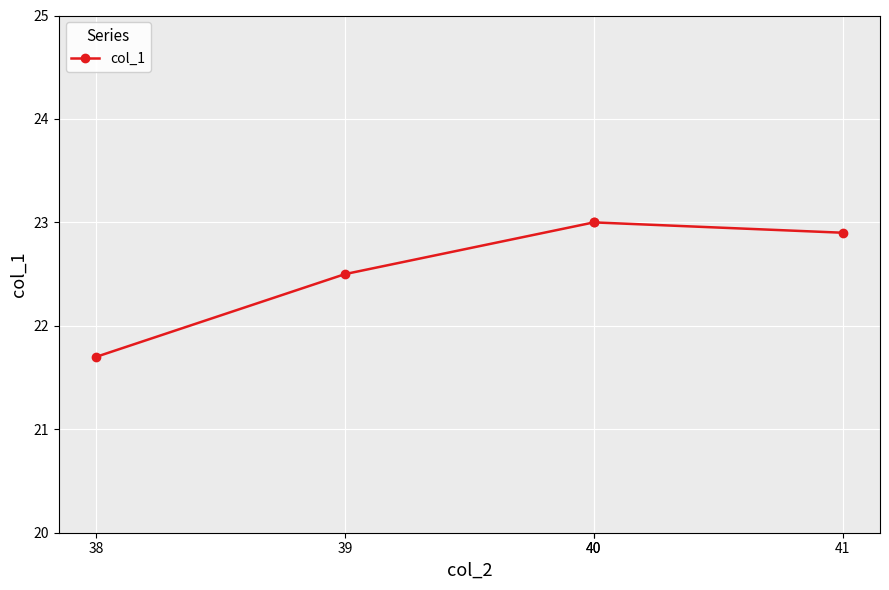

What is the value of the 1st point from the left?

21.7